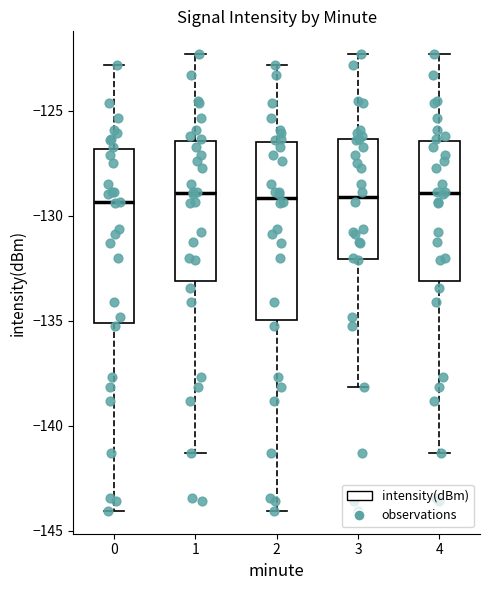

Reading left to right, read every box against the y-axis: the position of its median line, the range the box covers, and the ends of its whiskers. The values are not printed on the chart, so give them approximately, as read against the axis.

0: median -129.5, box -135.0 to -127.0, whiskers -144.0 to -123.0
1: median -129.0, box -133.0 to -126.5, whiskers -141.5 to -122.5
2: median -129.0, box -135.0 to -126.5, whiskers -144.0 to -123.0
3: median -129.0, box -132.0 to -126.5, whiskers -138.0 to -122.5
4: median -129.0, box -133.0 to -126.5, whiskers -141.5 to -122.5